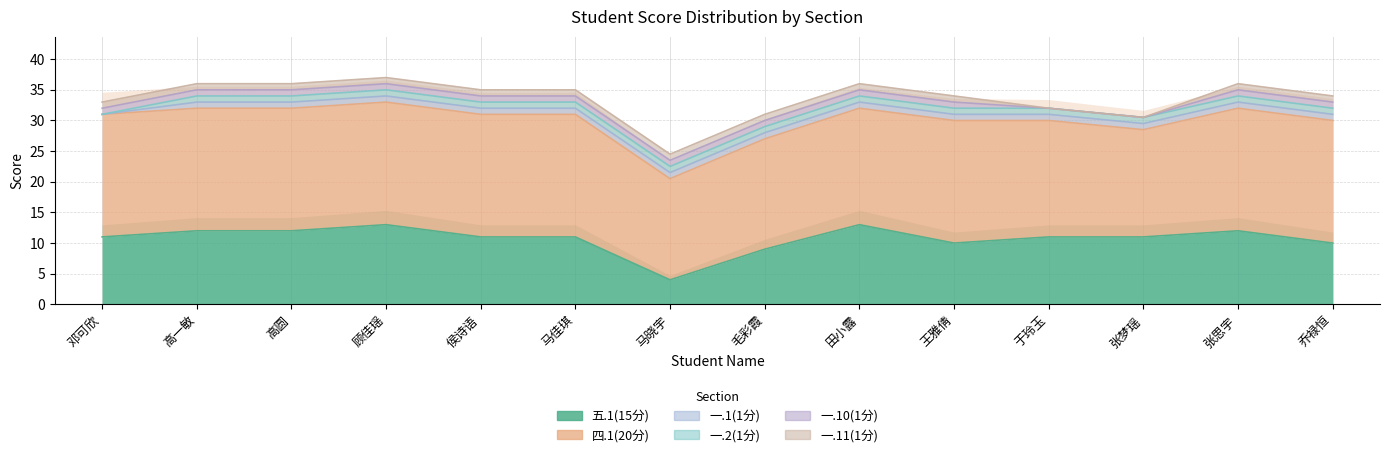

At which category is the sum across all series the highest?

顾佳瑶